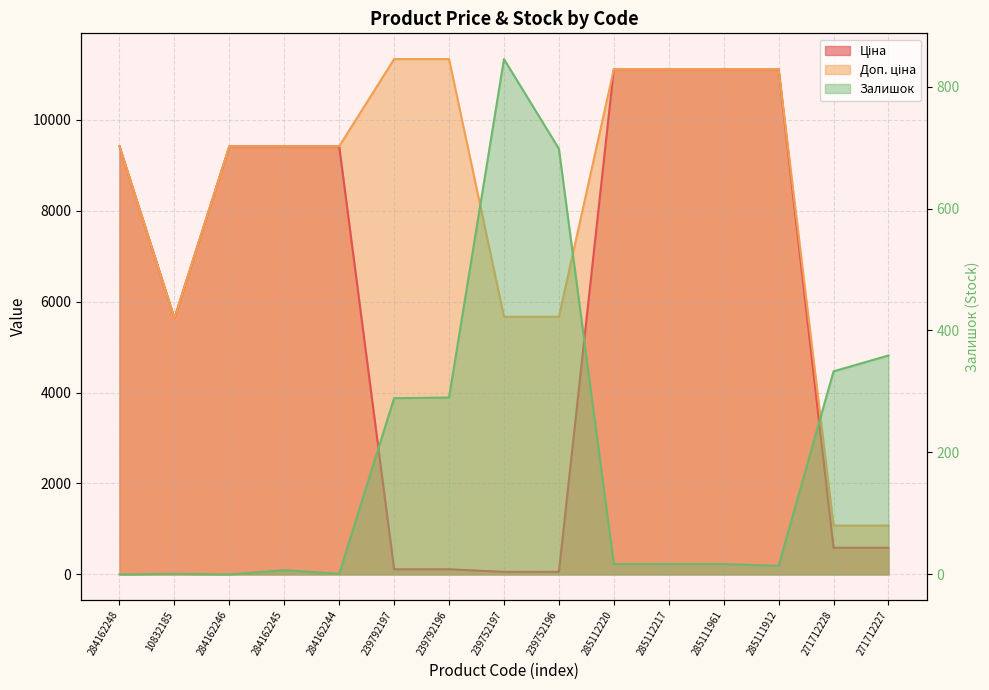

True or false: Залишок has more than 2 interior local peaks.

True